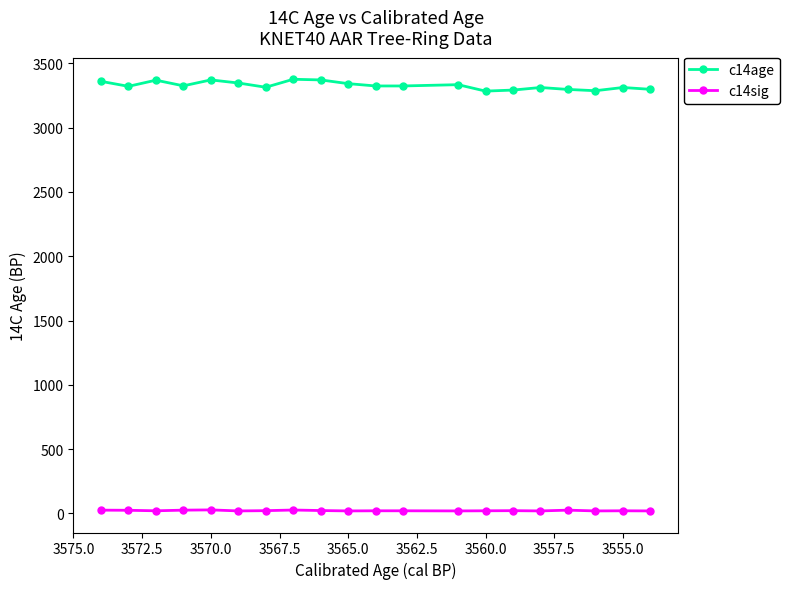

At which label is c14sig closest to 24?

3555.0